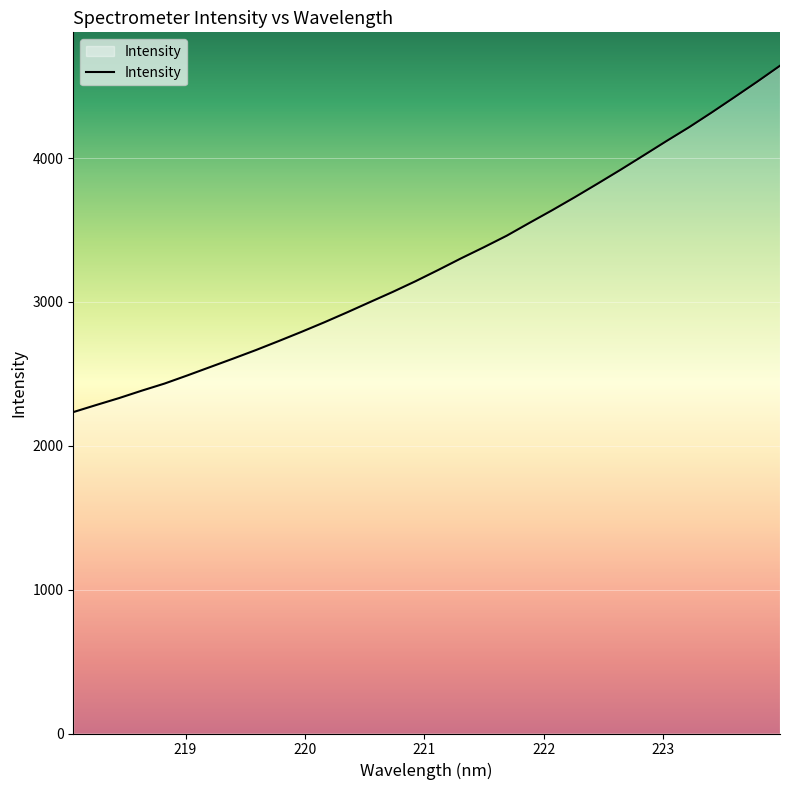

What is the maximum value shown in the chart?

4641.6